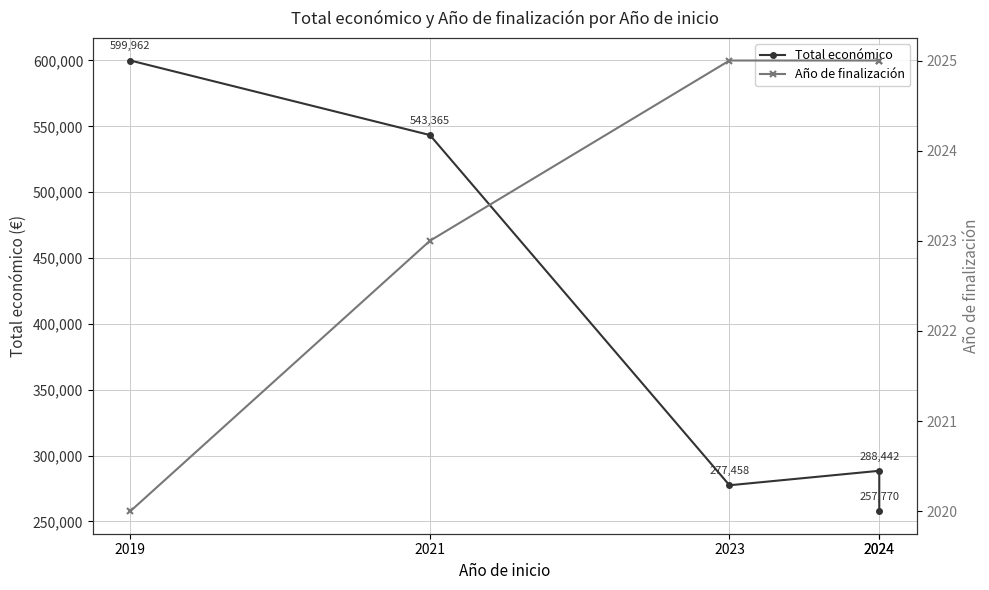

True or false: Año de finalización and Total económico cross at least once.

False